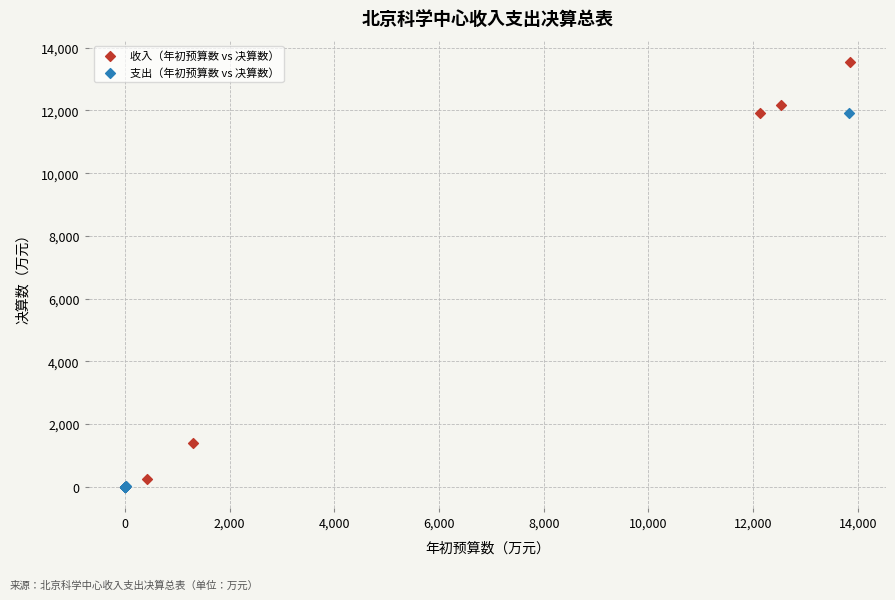

Which series has the widest spread of Y values?

收入（年初预算数 vs 决算数）